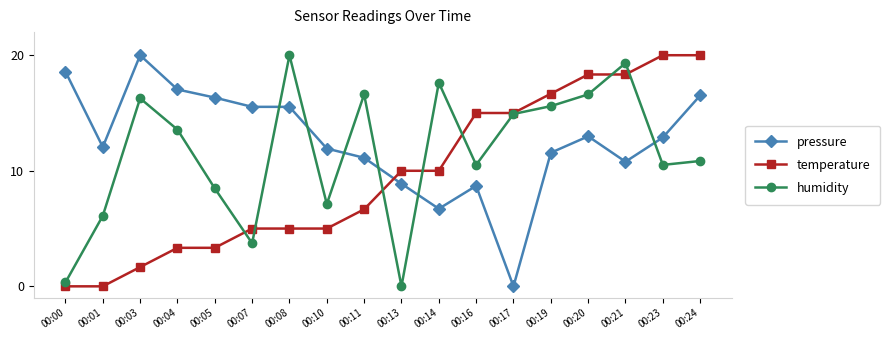

At 00:04, list the series in order from largest to smallest.

pressure, humidity, temperature